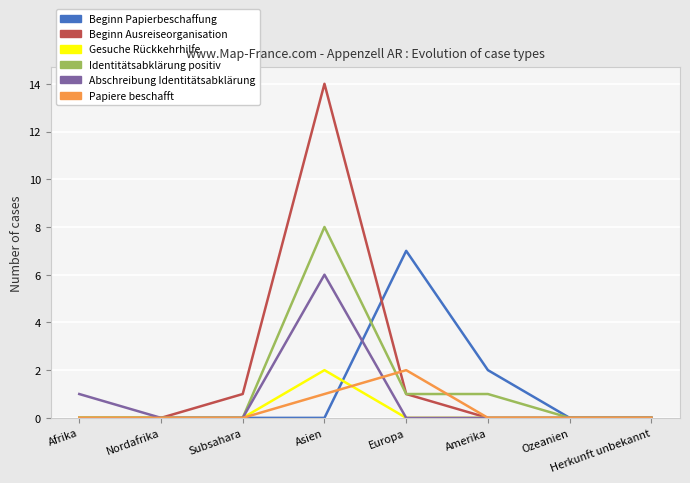

True or false: Papiere beschafft and Identitätsabklärung positiv cross at least once.

True